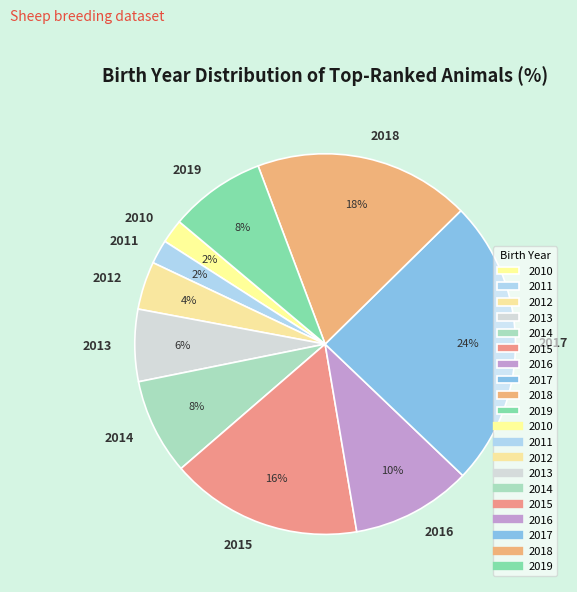

Which slice is the largest?

2017